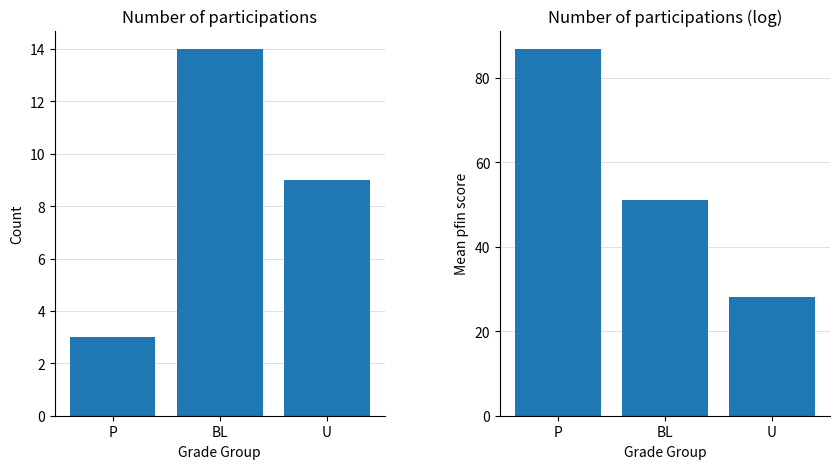

Reading right to left, transcribe all the data shown in this chart.

Count: U=9.0	BL=14.0	P=3.0
Mean pfin: U=28.1	BL=51.1	P=86.8